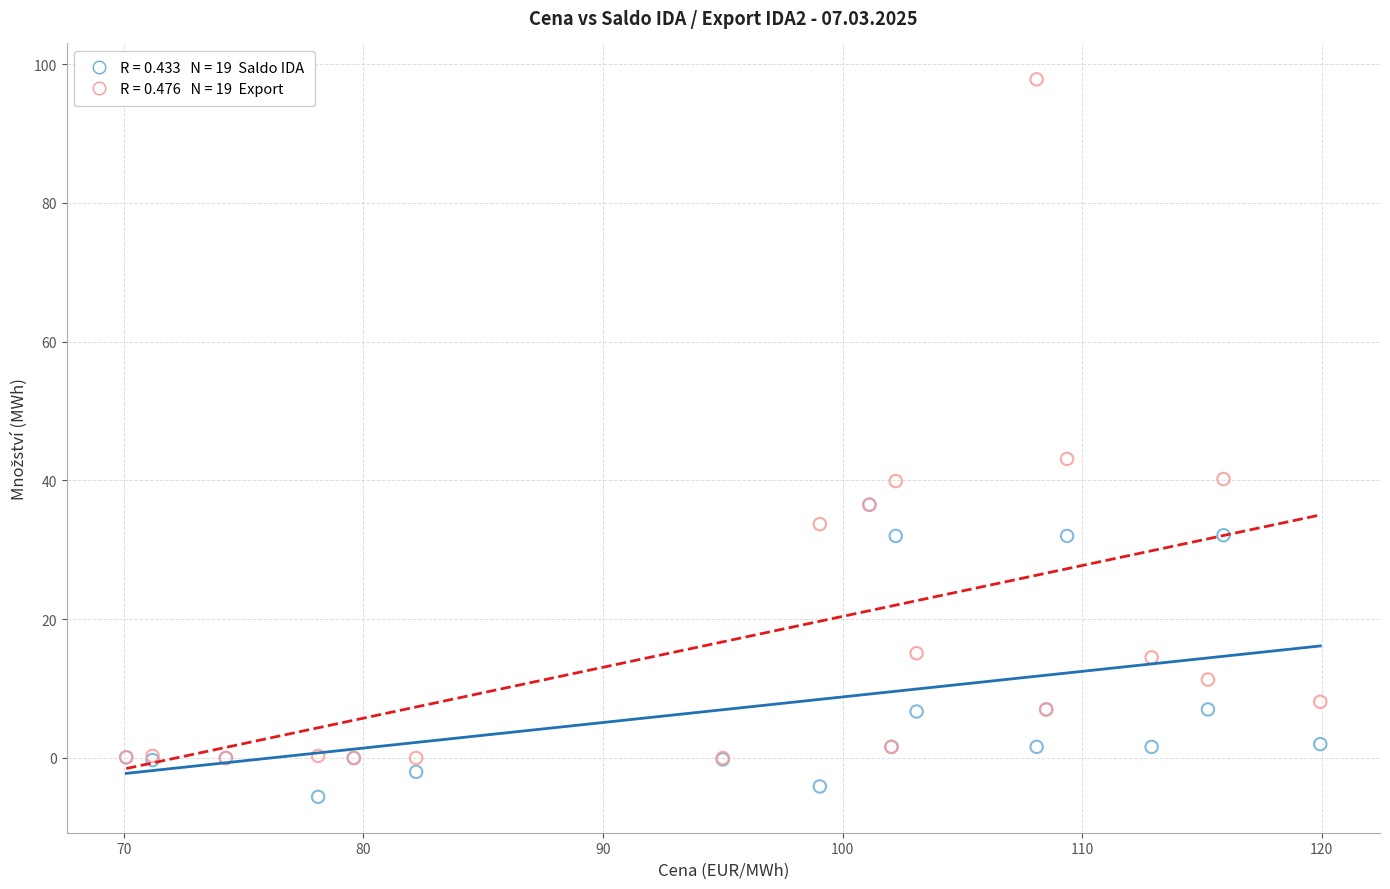

Across all series, what Y value is closest to 46?

43.1